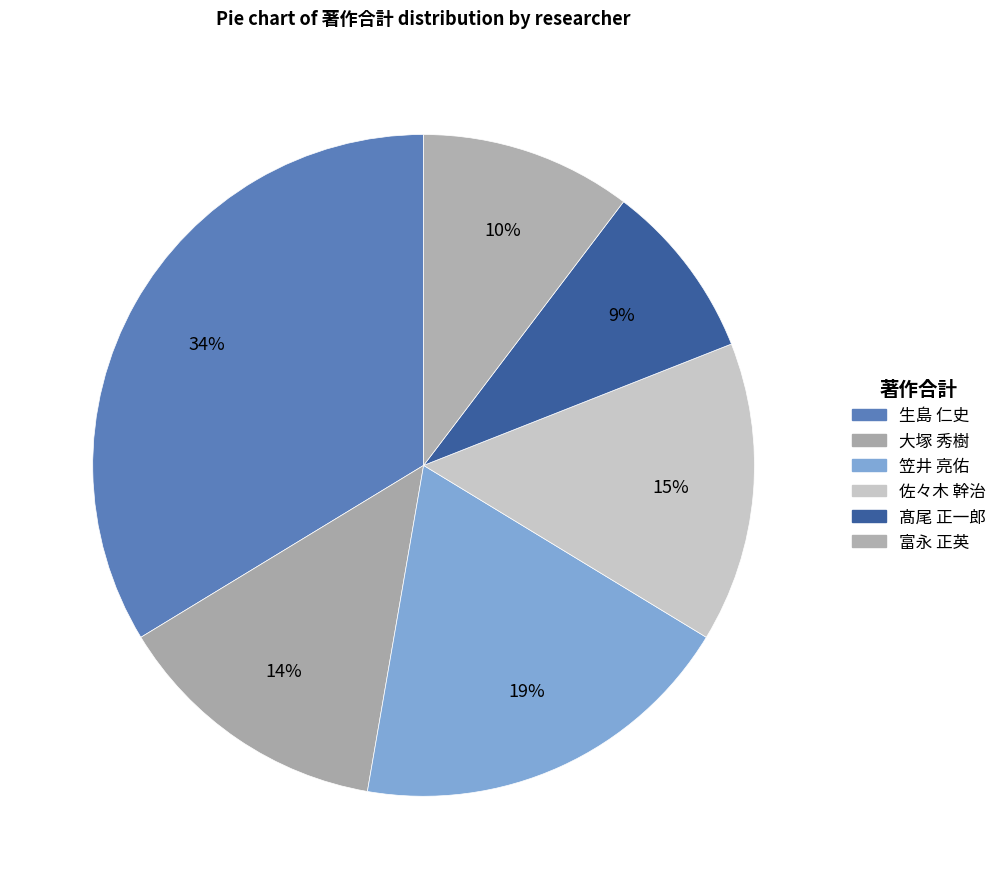

What percentage is NOT represented by 生島 仁史?

66.3%